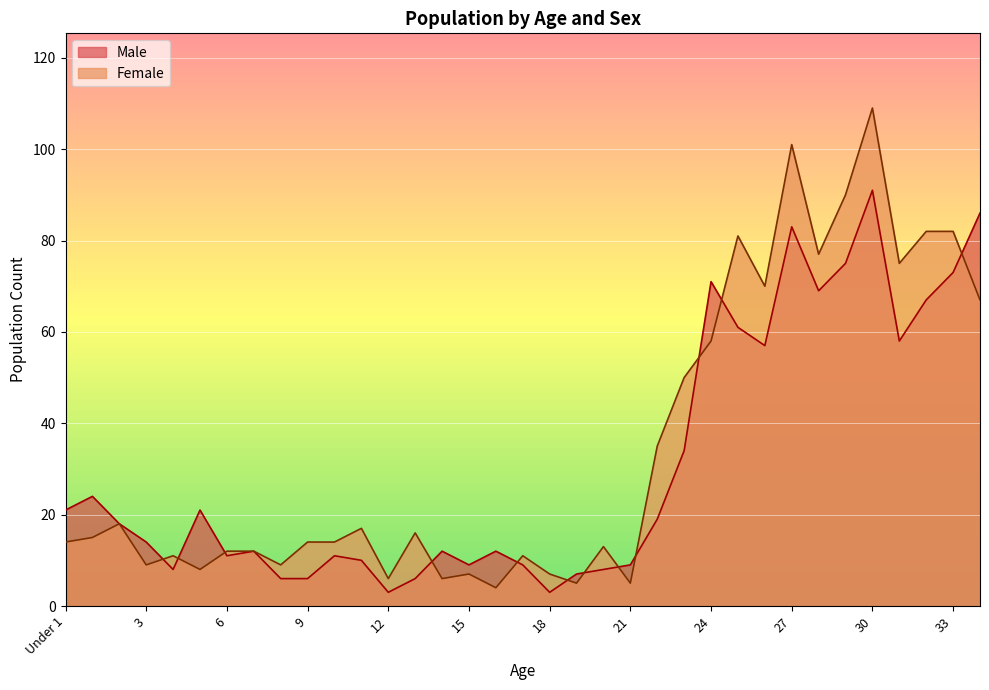

Between which two adjacent categories do Male and Female first intersect?

3 and 4